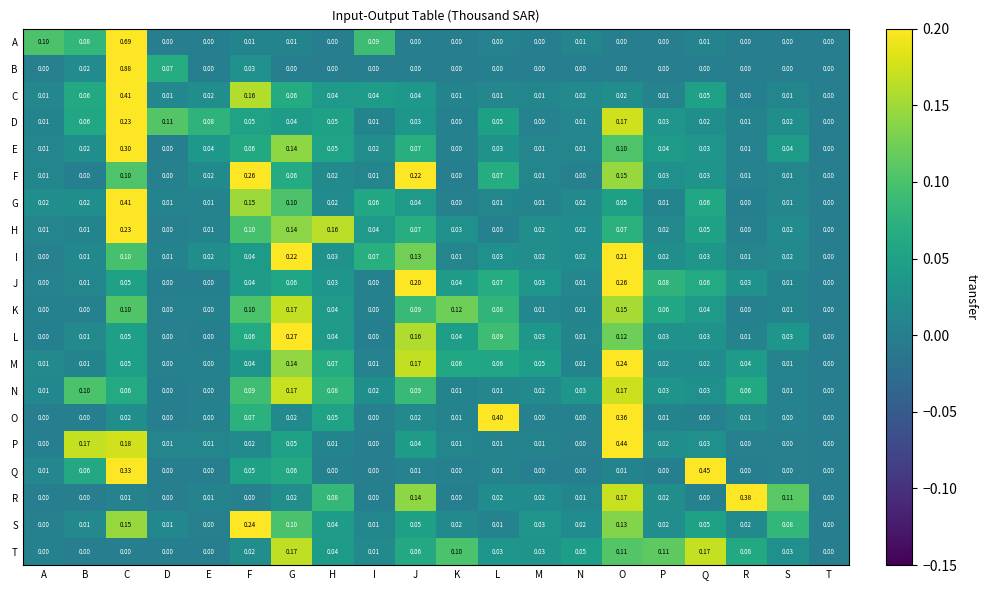

Which label corresponds to the largest value in the chart?

C